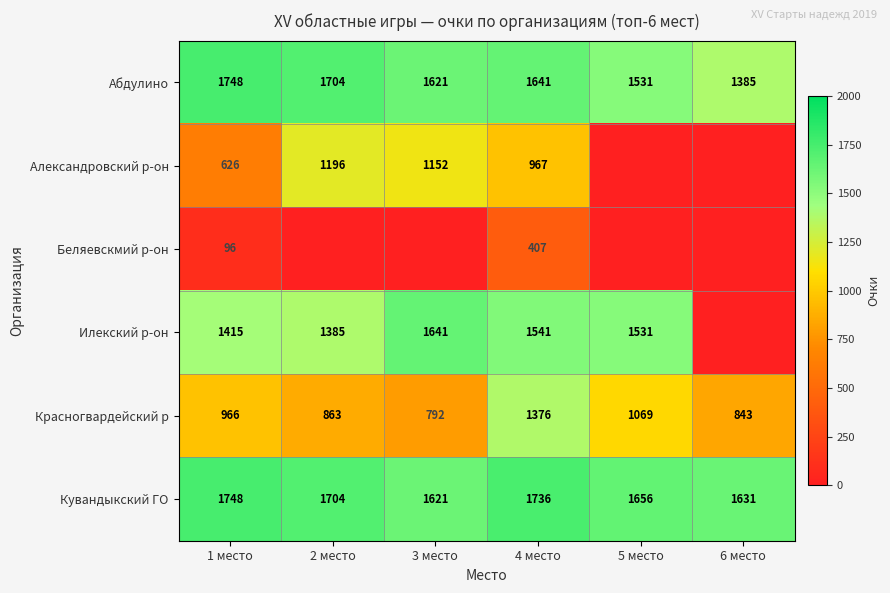

True or false: Беляевскмий р-он has a value of 25 at 1 место.

False